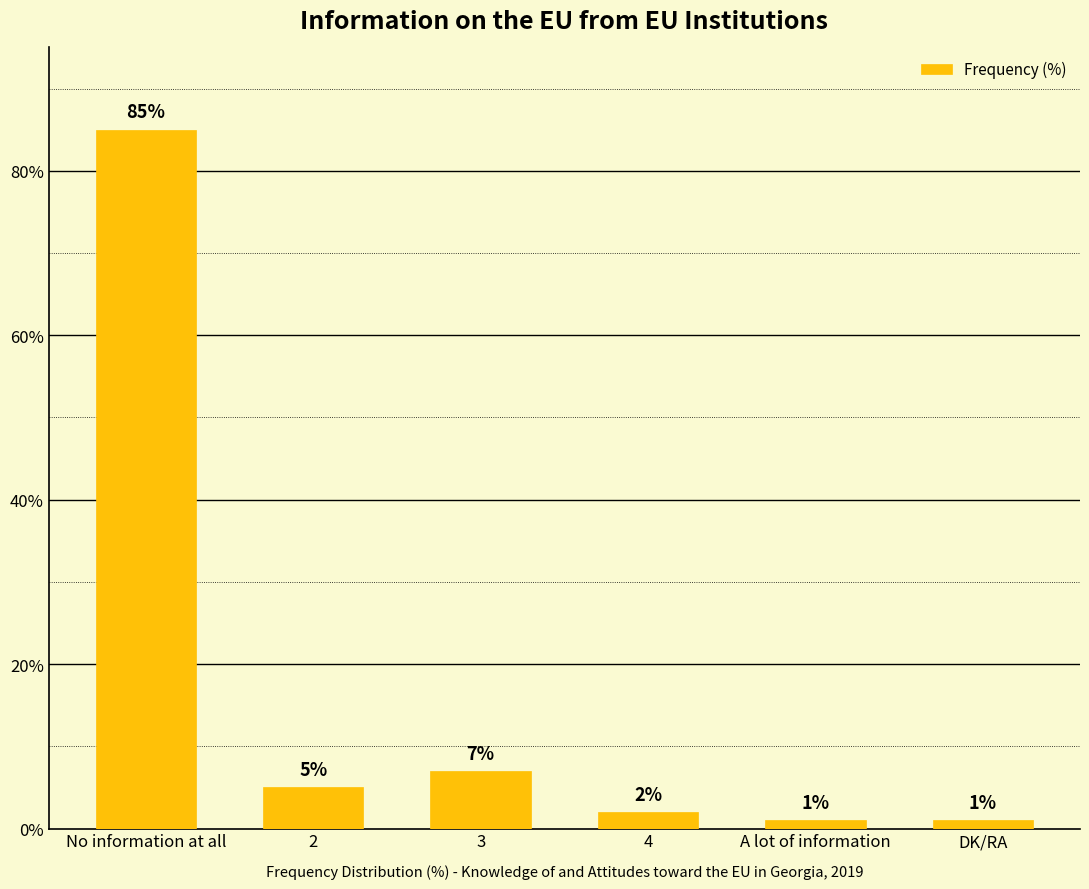

How many distinct data groups are displayed?

1